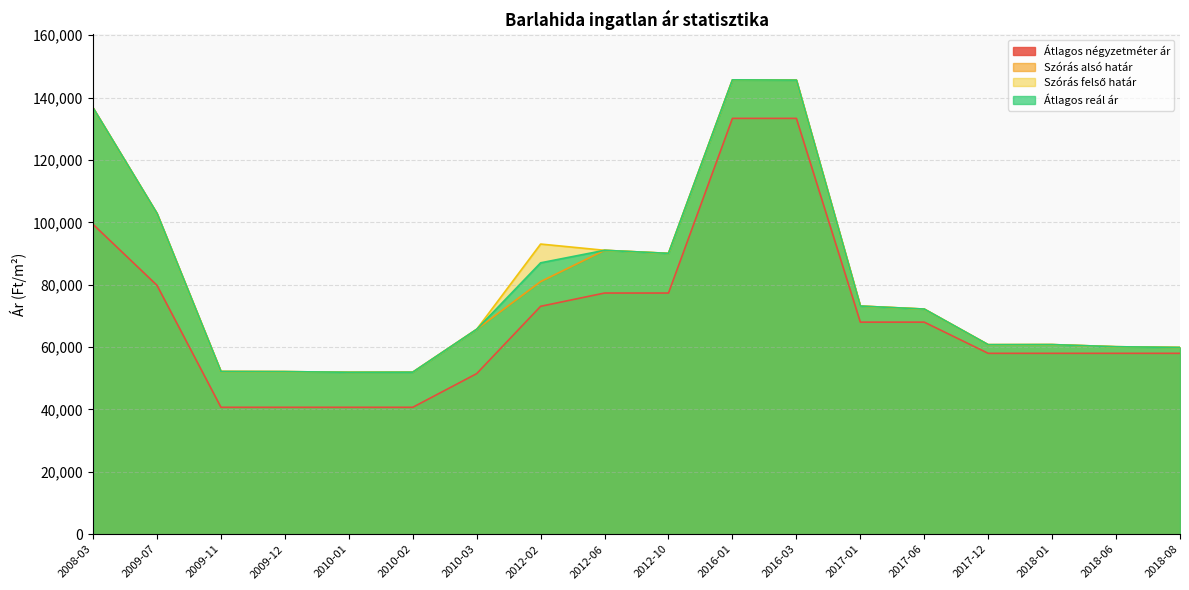

Reading left to right, what are all the values shown in this chart?

Átlagos négyzetméter ár: 99349	79798	40697	40697	40697	40697	51491	73078	77333	77333	133333	133333	68000	68000	58000	58000	58000	58000
Szórás alsó határ: 136698	102856	52183	52138	51927	51957	65700	81004	91034	90052	145679	145607	73158	72193	60774	60803	60119	59881
Szórás felső határ: 136698	102856	52183	52138	51927	51957	65700	93038	91034	90052	145679	145607	73158	72193	60774	60803	60119	59881
Átlagos reál ár: 136698	102856	52183	52138	51927	51957	65700	87021	91034	90052	145679	145607	73158	72193	60774	60803	60119	59881